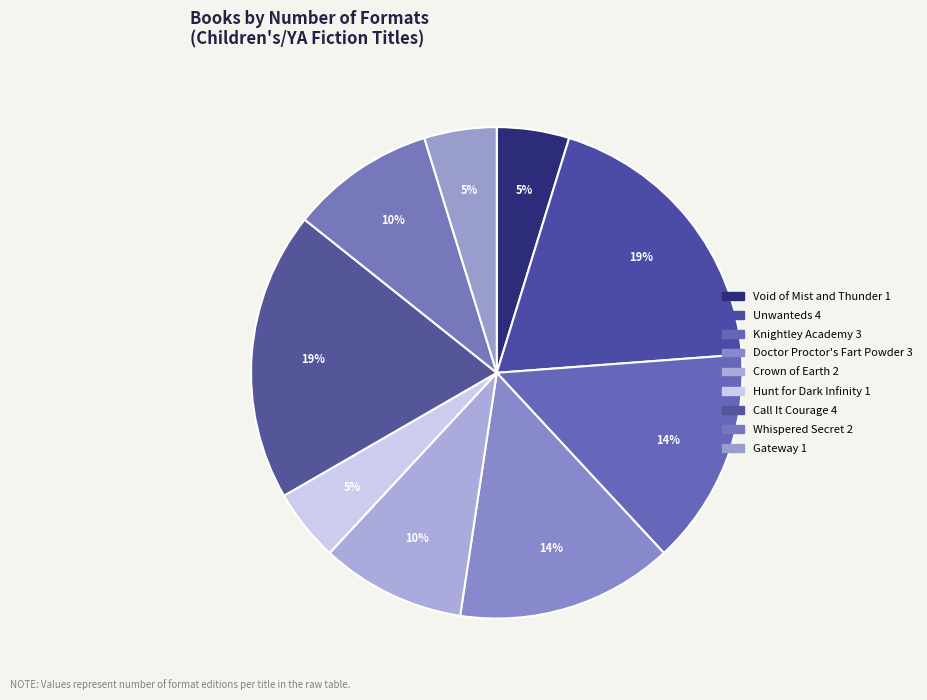

Is there any slice that represents more than half of the pie?

No